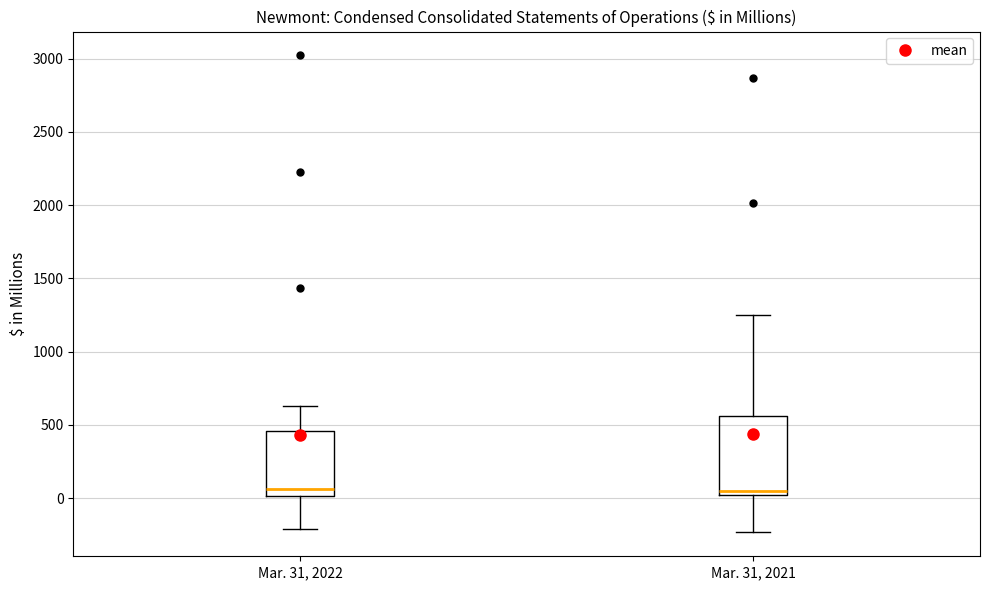

Reading left to right, read every box against the y-axis: the position of its median line, the range the box covers, and the ends of its whiskers. The values are not printed on the chart, so give them approximately, as read against the axis.

Mar. 31, 2022: median 50, box 0 to 450, whiskers -200 to 650
Mar. 31, 2021: median 50, box 0 to 550, whiskers -250 to 1250